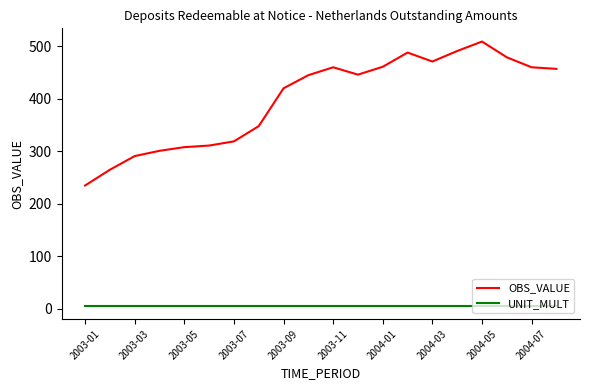

Which series has the largest total across all categories?

OBS_VALUE